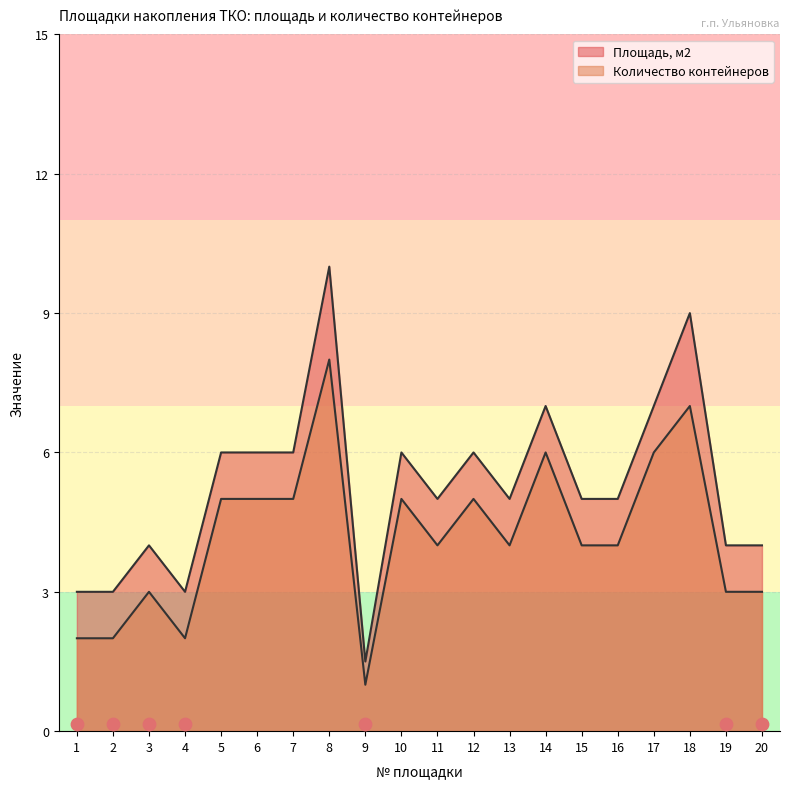

What is the total value across all series at 6?

11.0